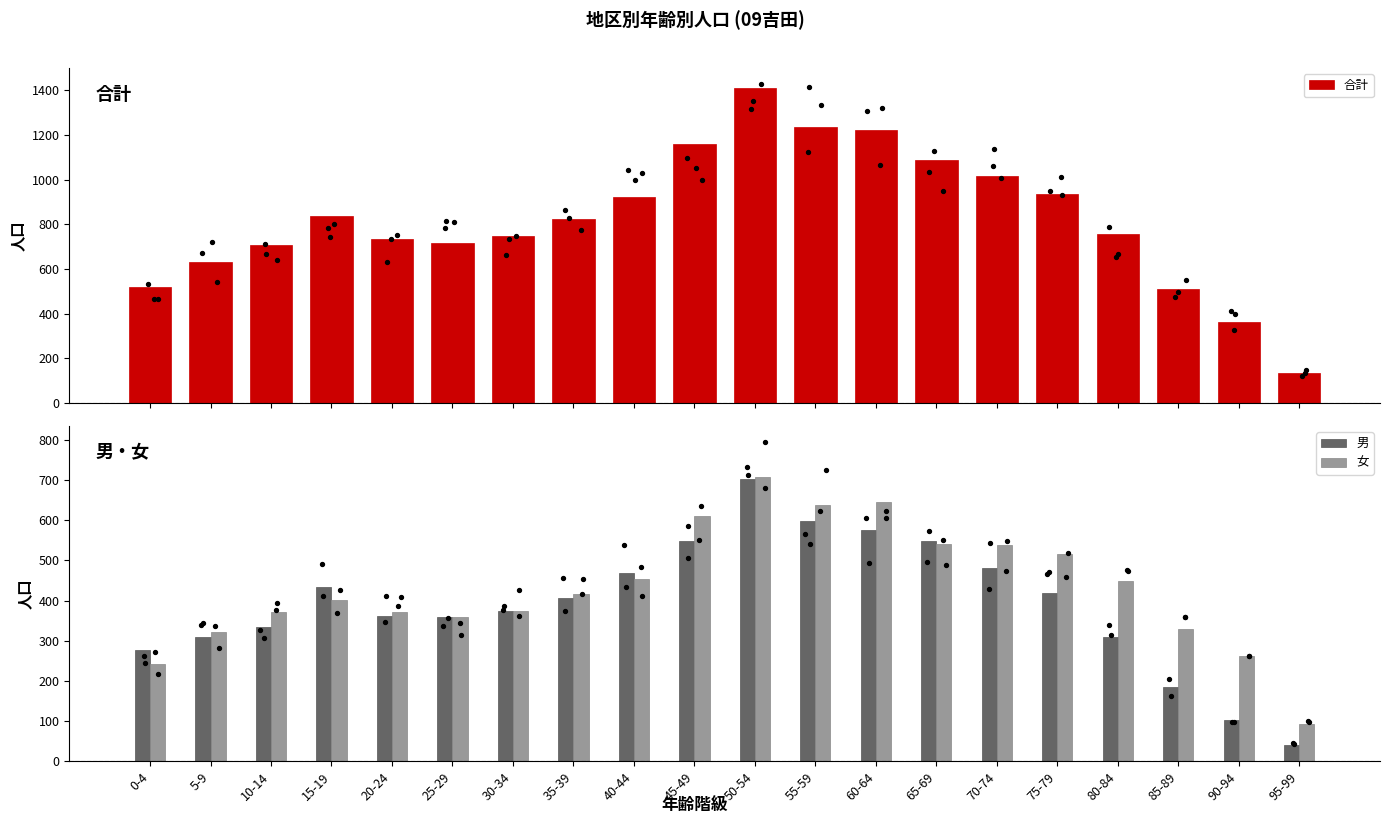

What are all the series names shown in the legend?

合計, 男, 女